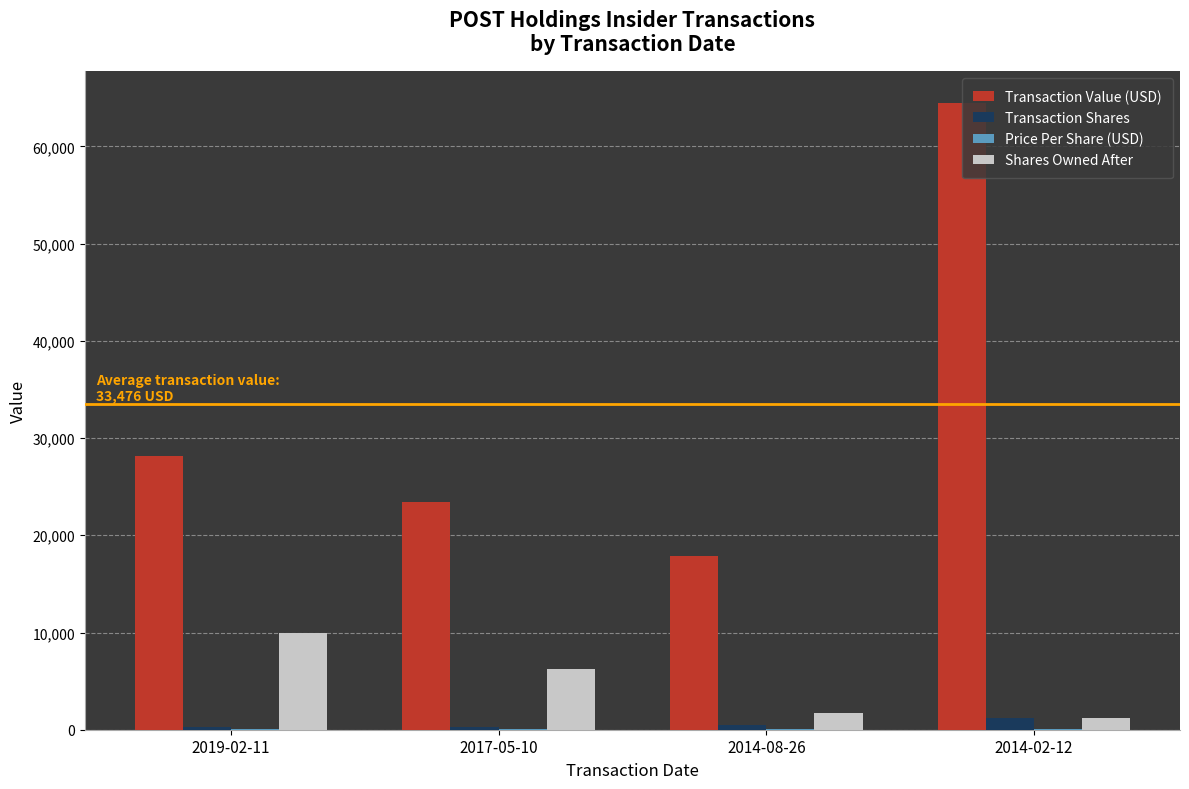

Is the value of Transaction Value (USD) at 2019-02-11 greater than the value of Transaction Shares at 2014-08-26?

Yes